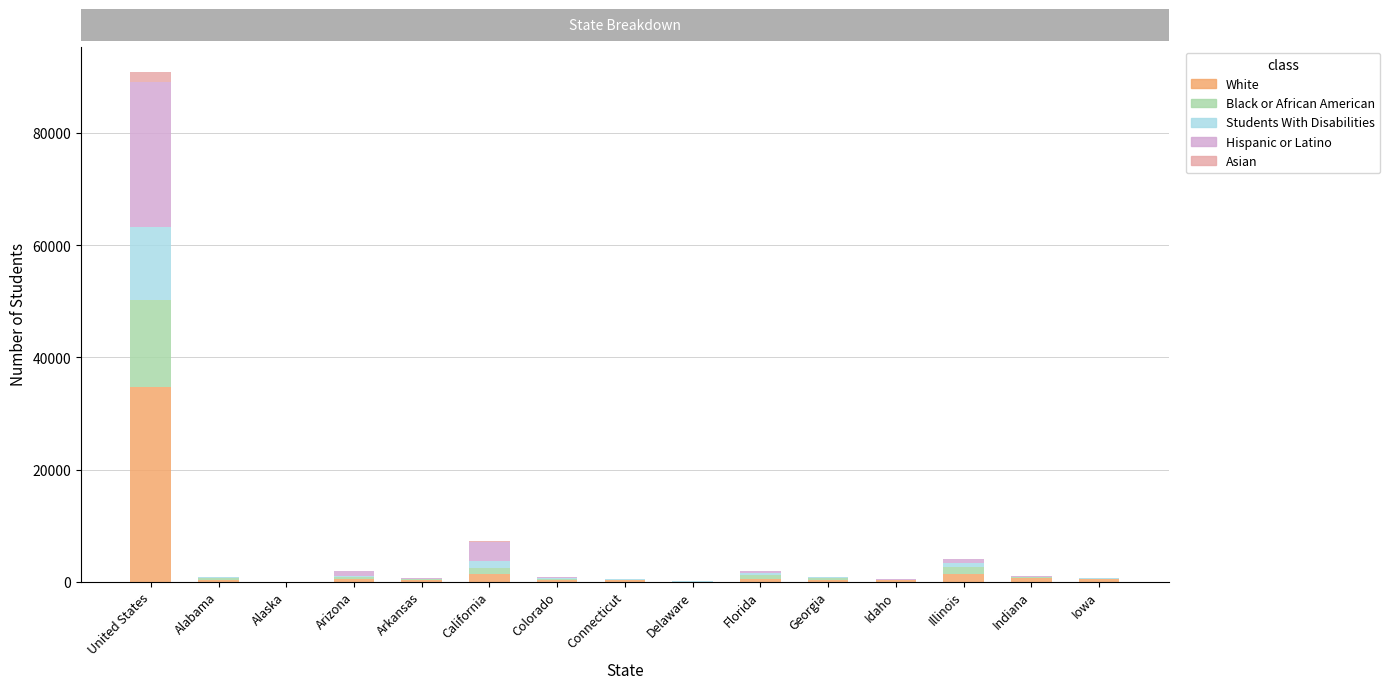

At which category is the sum across all series the highest?

United States